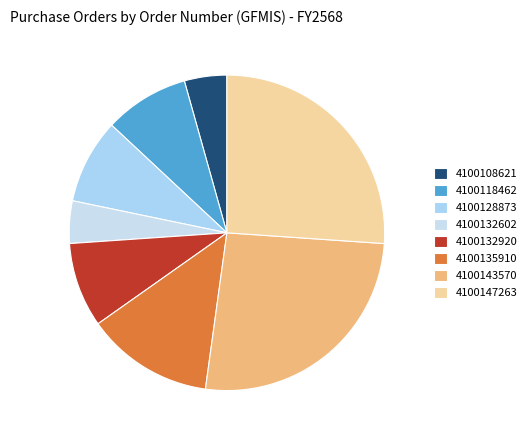

Rank the categories by value from lowest to highest.

4100108621, 4100132602, 4100118462, 4100128873, 4100132920, 4100135910, 4100143570, 4100147263